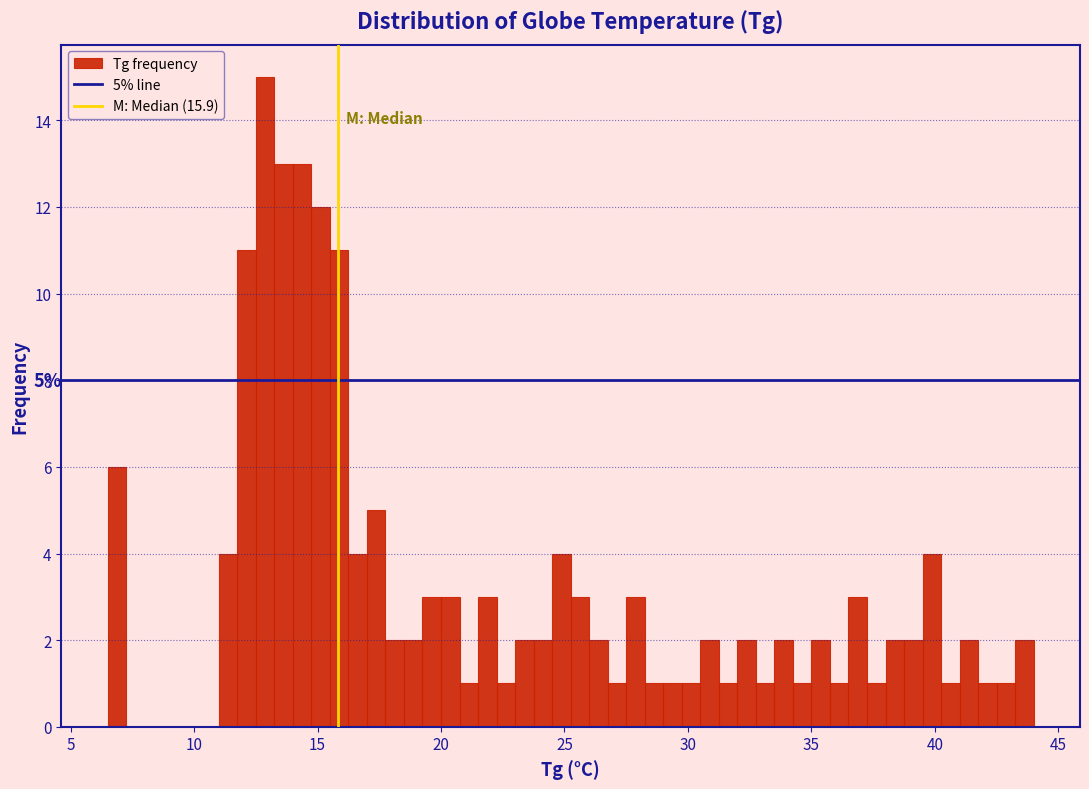

Around what value on the x-axis is the tallest bar? Give the approximate position of its centre, as read against the axis.

13.0